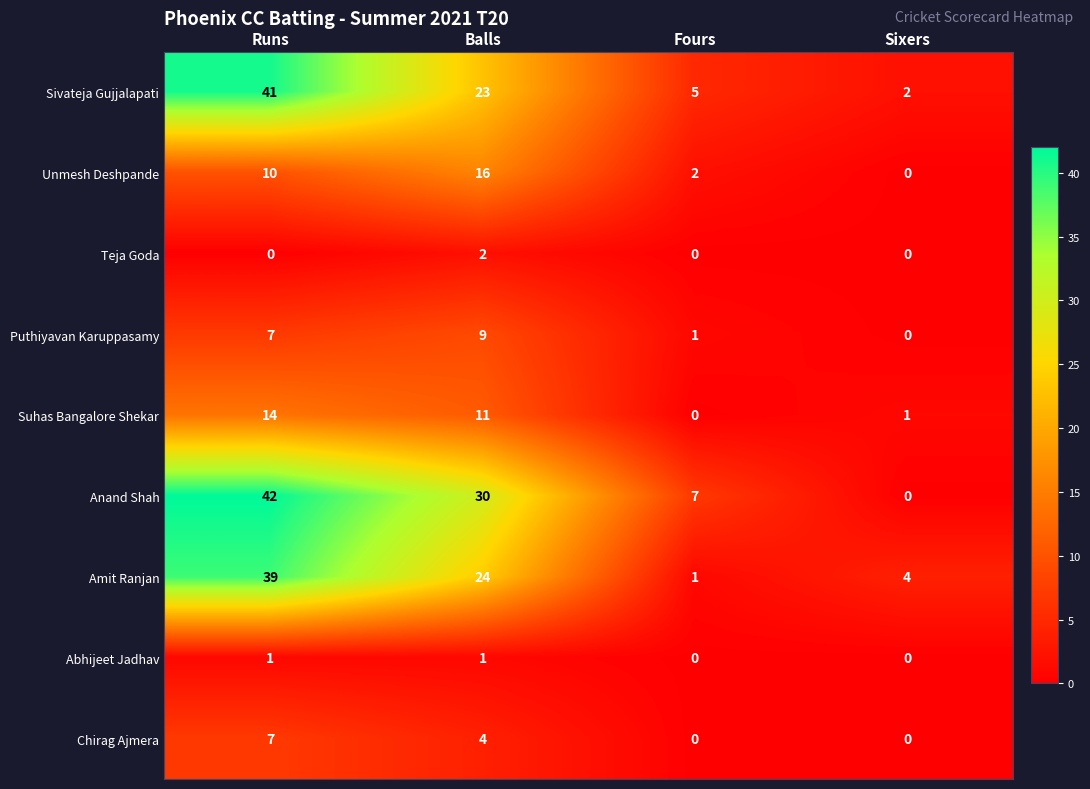

What is the greatest value displayed?

42